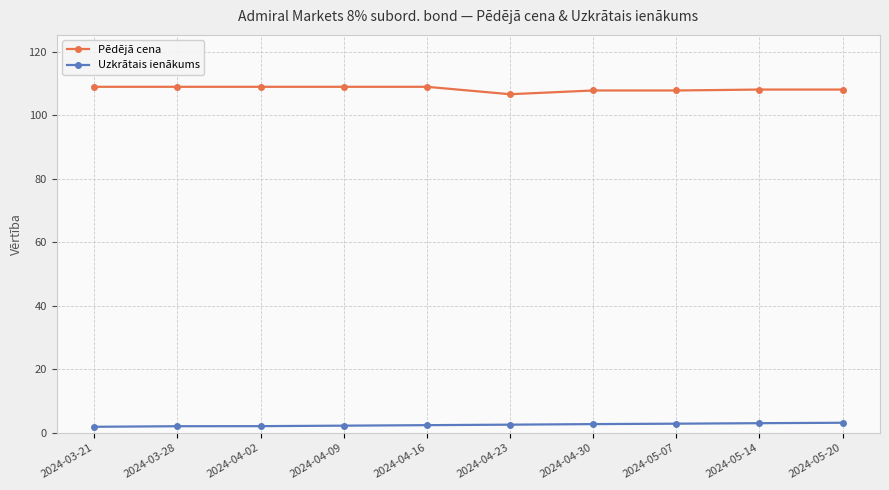

Is it true that Pēdējā cena equals 107.8 at 2024-04-30?

True